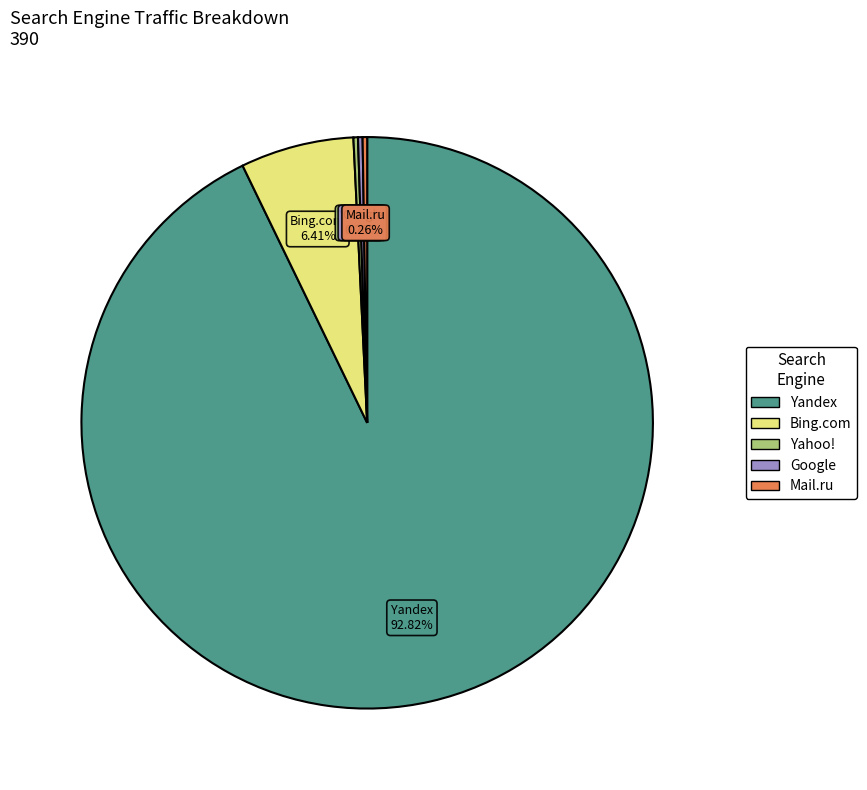

Which slice represents more than half of the pie?

Yandex